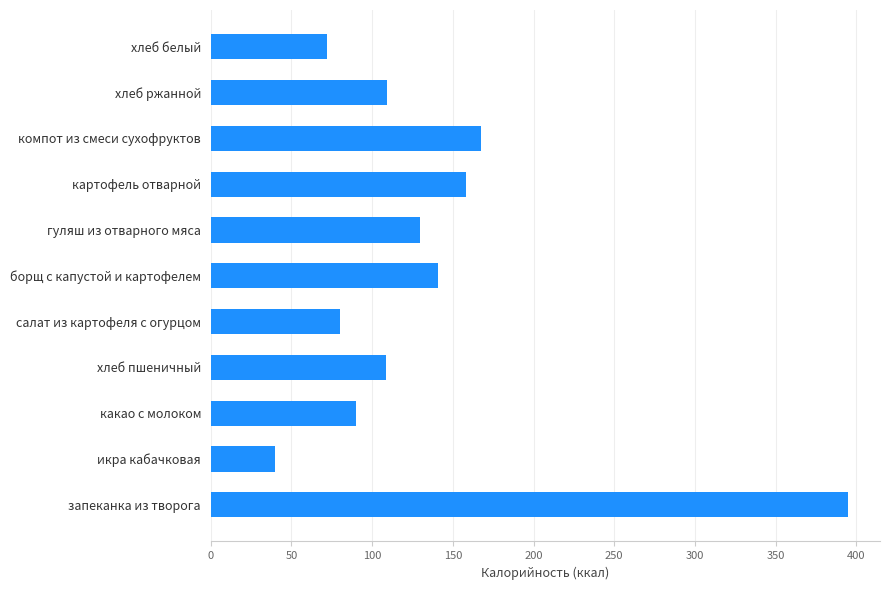

What is the sum of all values?

1490.5